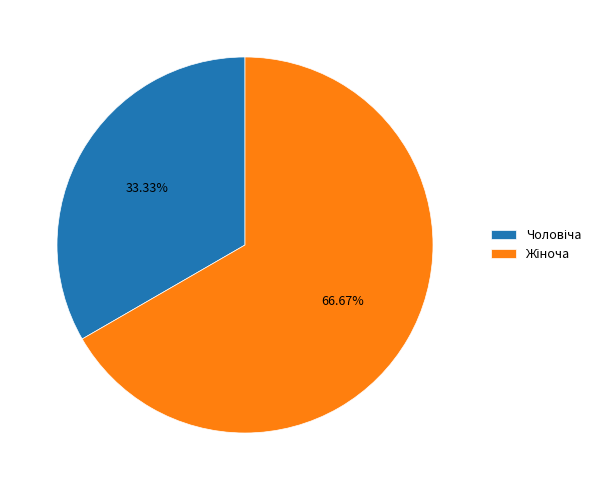

Is there a majority slice in this chart?

Yes